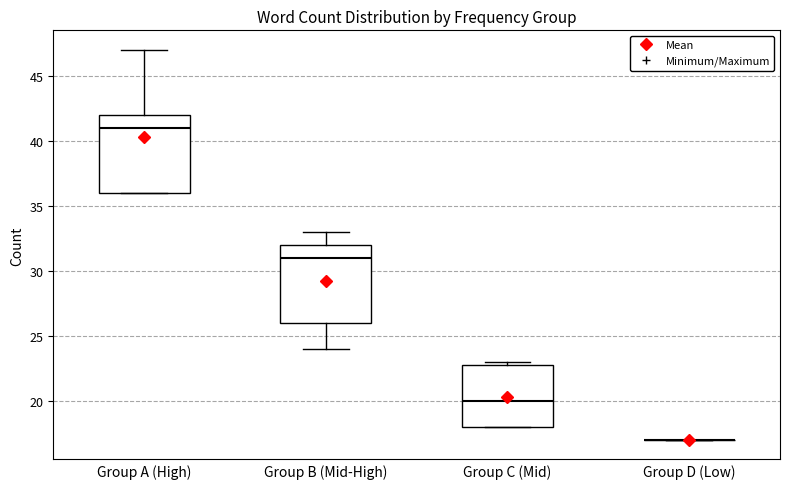

Reading left to right, transcribe this box plot: for each box, give where its median line is, the range the box spans, and where its two whiskers end, as read against the y-axis. The values are not printed on the chart, so give them approximately, as read against the axis.

Group A (High): median 41, box 36 to 42, whiskers 36 to 47
Group B (Mid-High): median 31, box 26 to 32, whiskers 24 to 33
Group C (Mid): median 20, box 18 to 23, whiskers 18 to 23 (just above the box's upper edge)
Group D (Low): box collapsed to a line at 17, whiskers 17 to 17